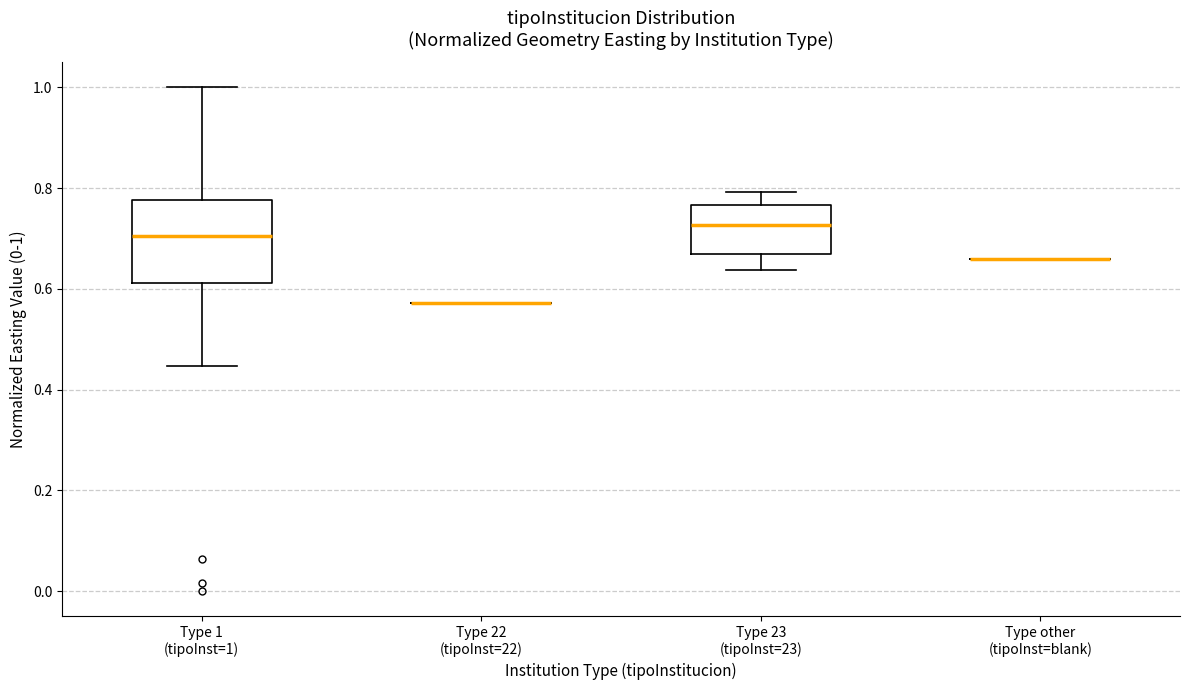

Which box is the tallest, from its lower edge to its upper edge?

Type 1 (tipoInst=1)